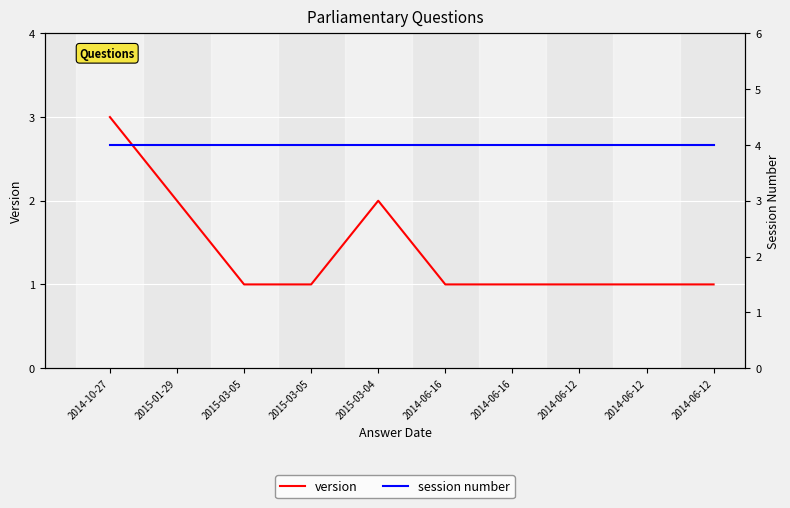

The session number series shows 4 at 2014-10-27. True or false?

True